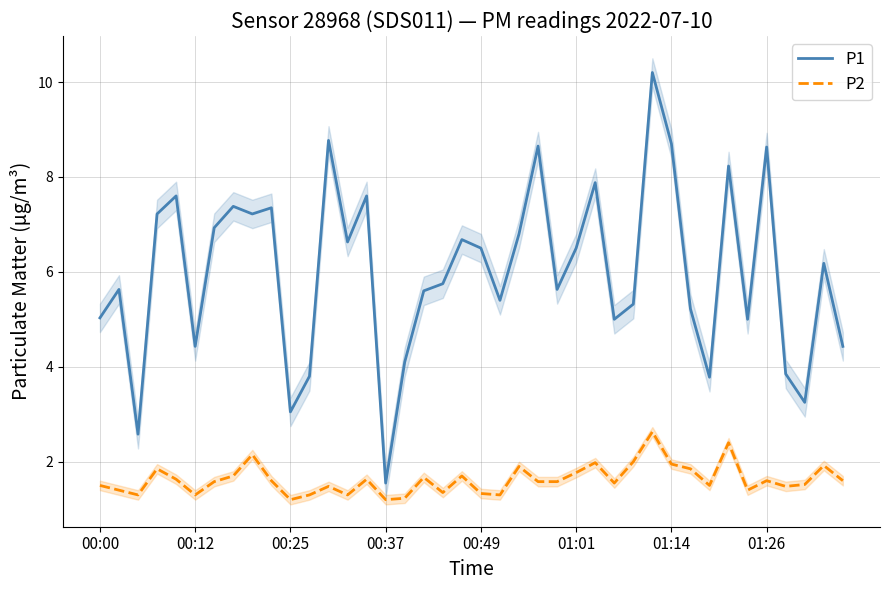

The value of P2 at 14 is 1.6. True or false?

True